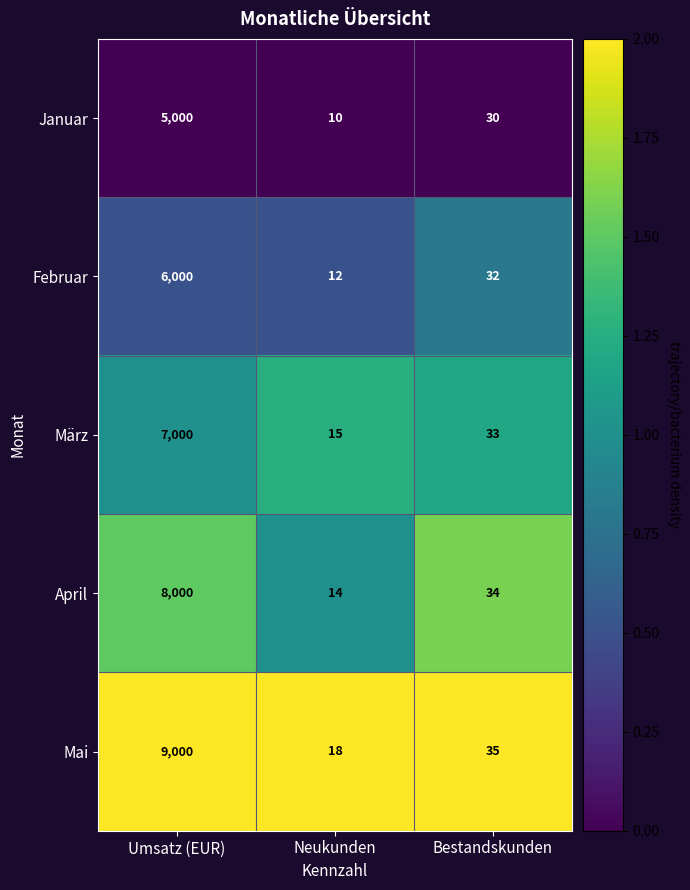

Where is Mai nearest to the value 4509?

Bestandskunden